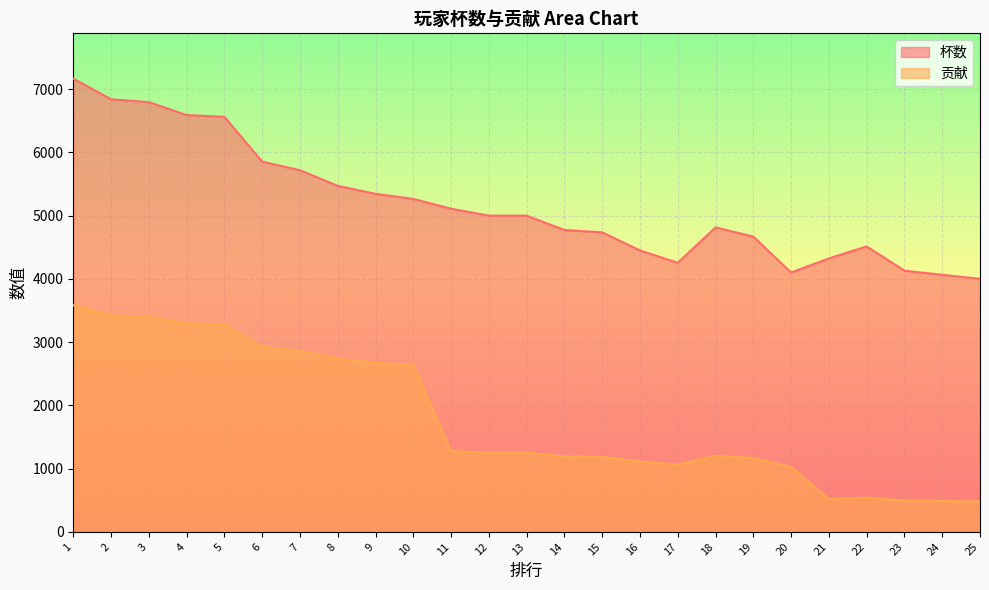

True or false: 杯数 has a value of 1293 at 9.

False